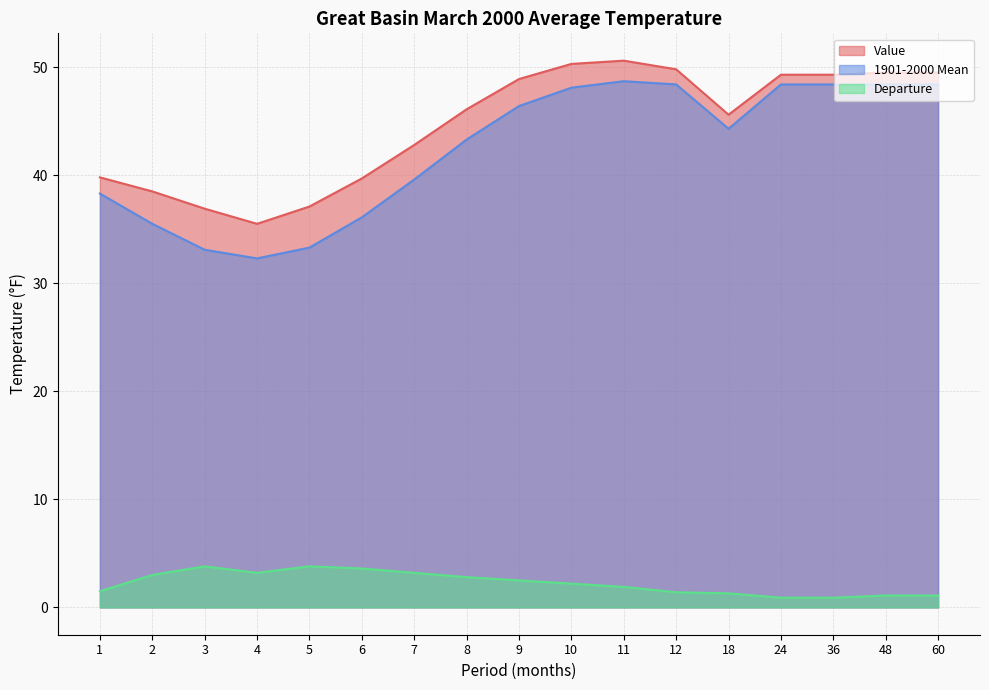

At 2, list the series in order from smallest to largest.

Departure, 1901-2000 Mean, Value